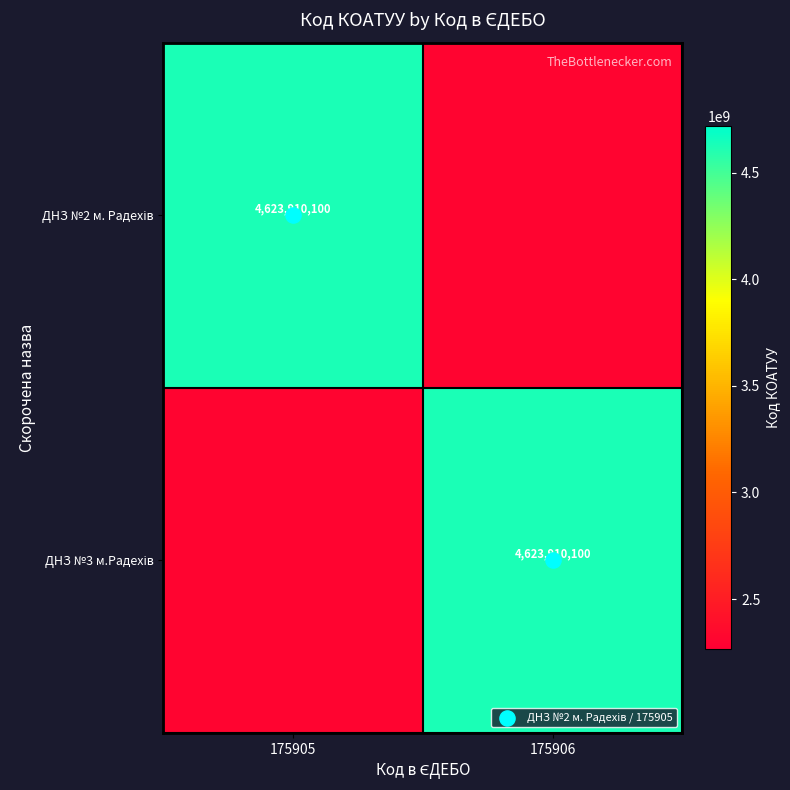

The ДНЗ №3 м.Радехів series shows 2311955050 at 175905. True or false?

True